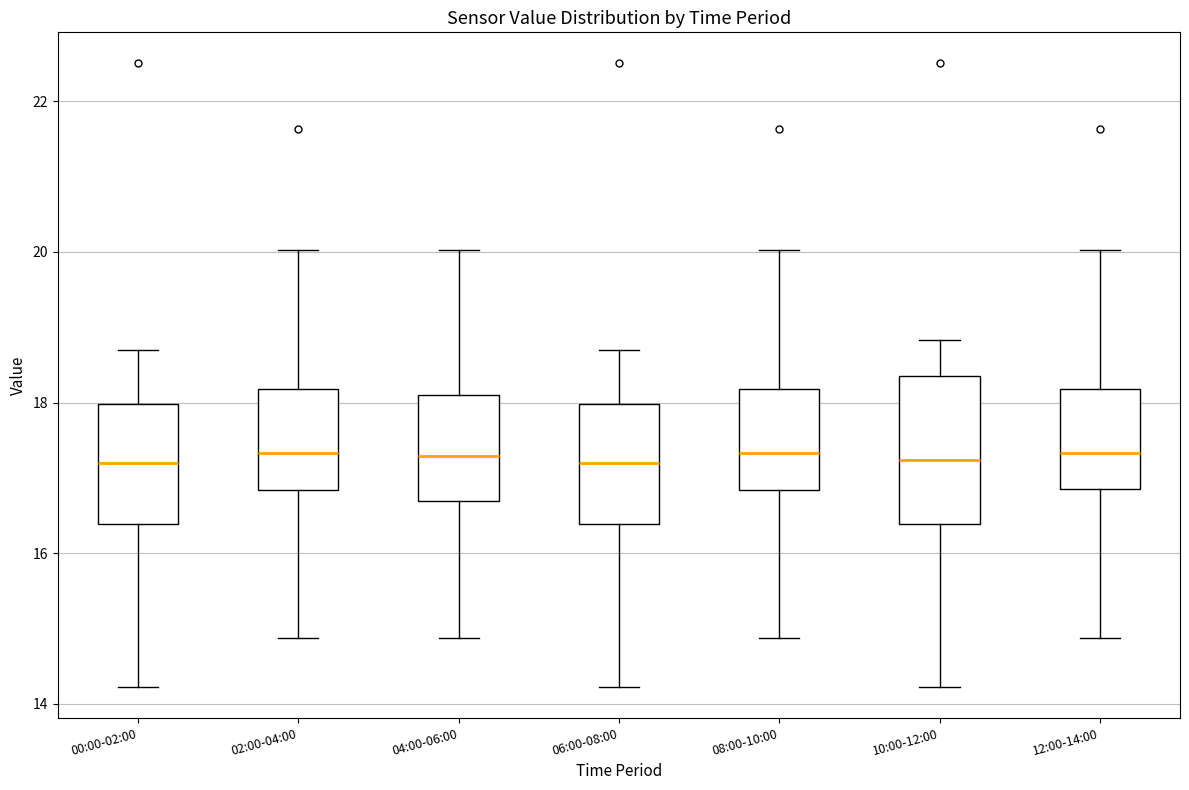

Where does the median line of the box for 06:00-08:00 sit on the y-axis? The values are not printed on the chart, so give them approximately, as read against the axis.

17.2